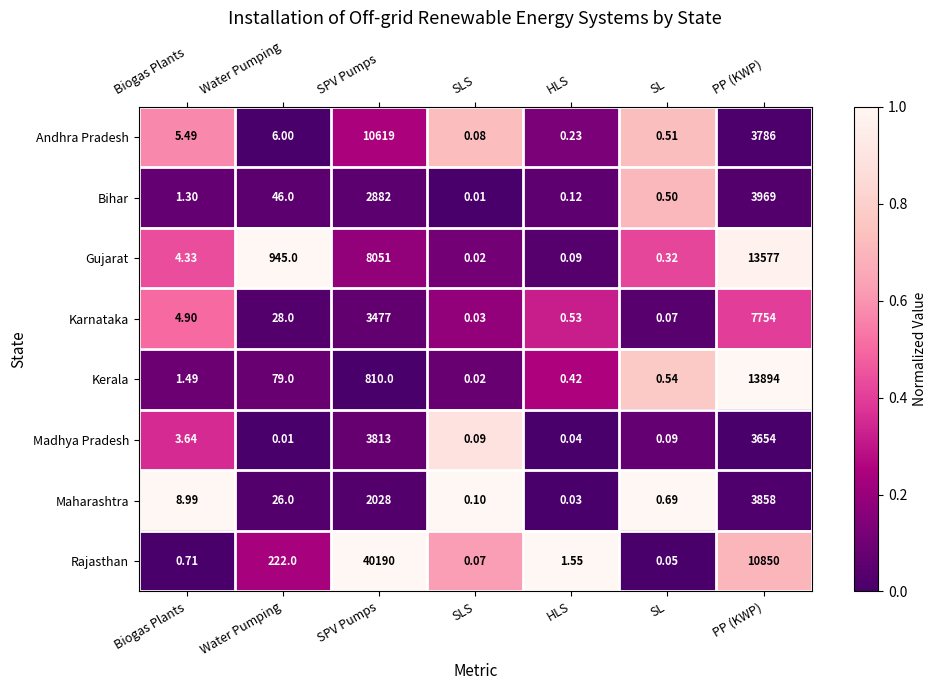

Which label corresponds to the largest value in the chart?

SPV Pumps